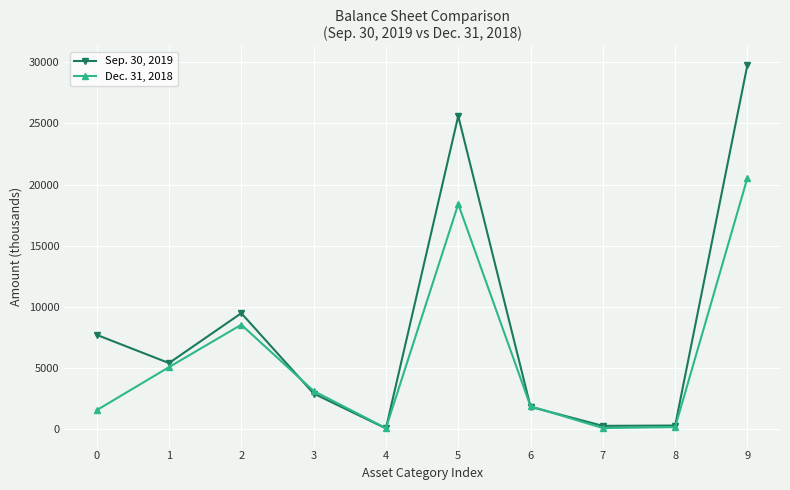

True or false: Sep. 30, 2019 has a value of 39277 at 9.

False